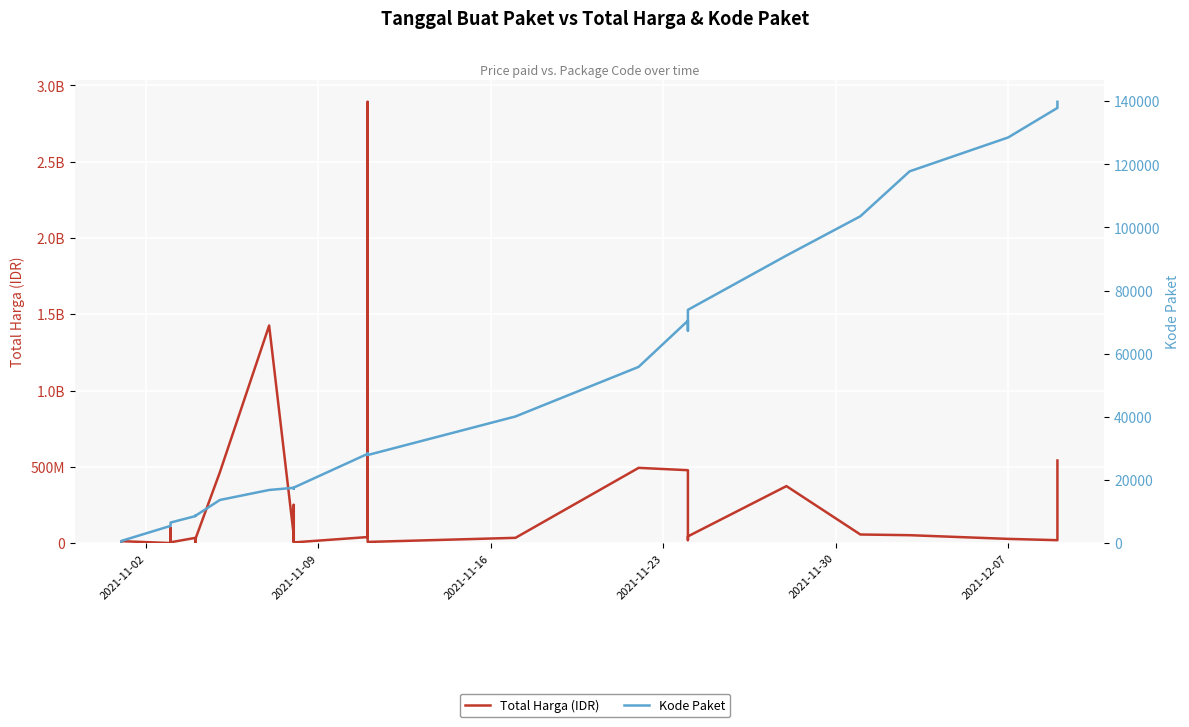

The value of Total Harga (IDR) at 27 is 8992197. True or false?

False